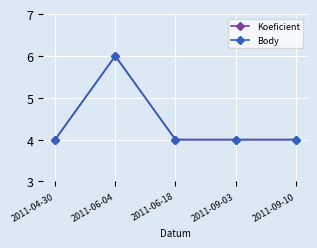

Is this an area chart (filled region under the line)?

No